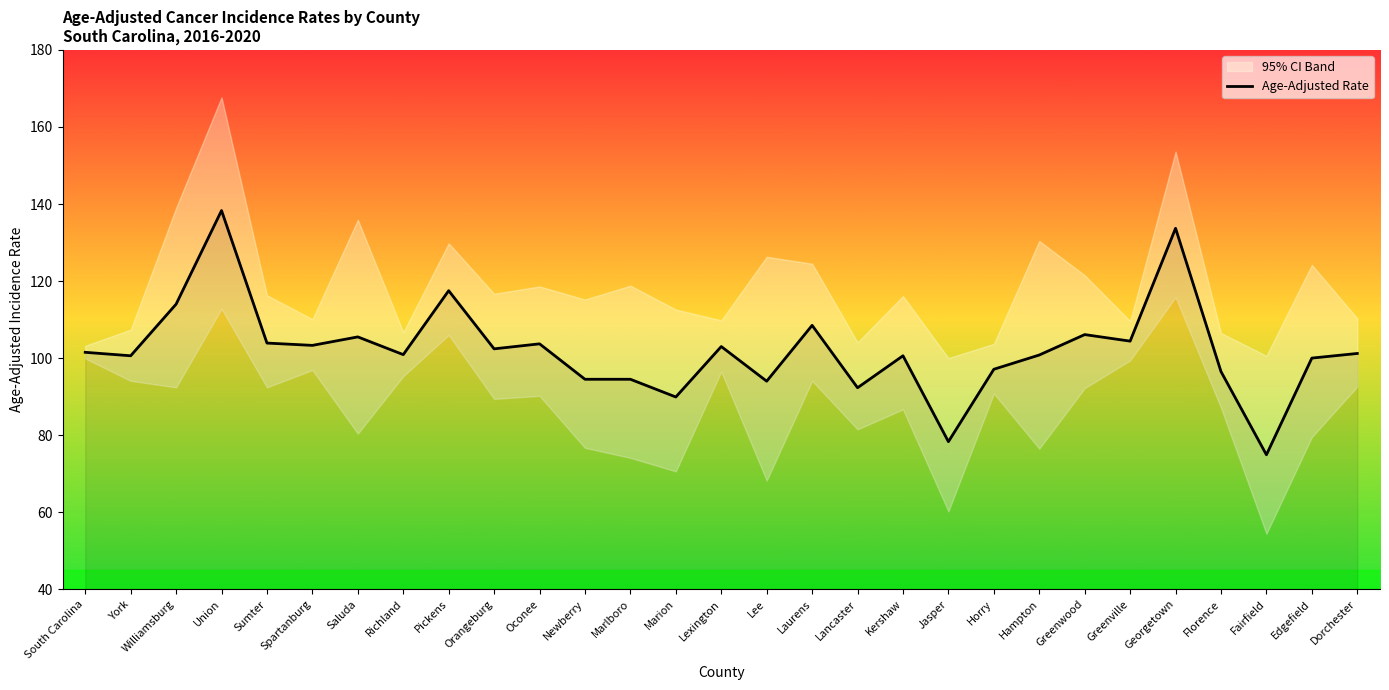

How many data points does each series have?

29